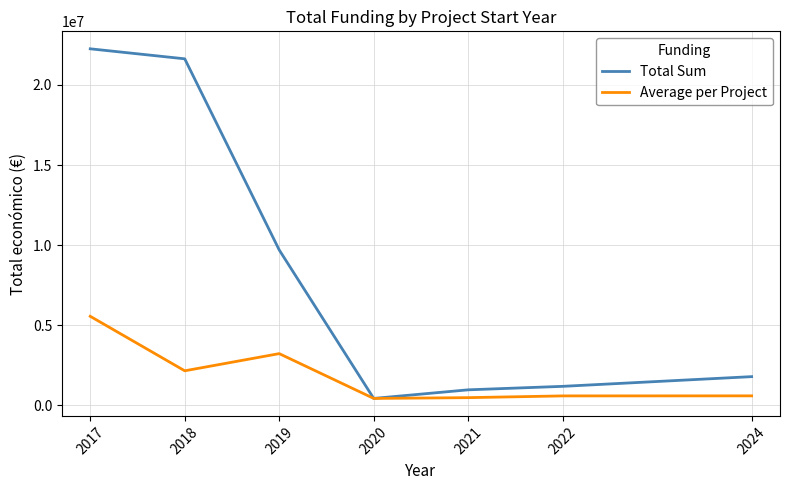

True or false: Total Sum has more than 0 points higher than both neighbors.

False